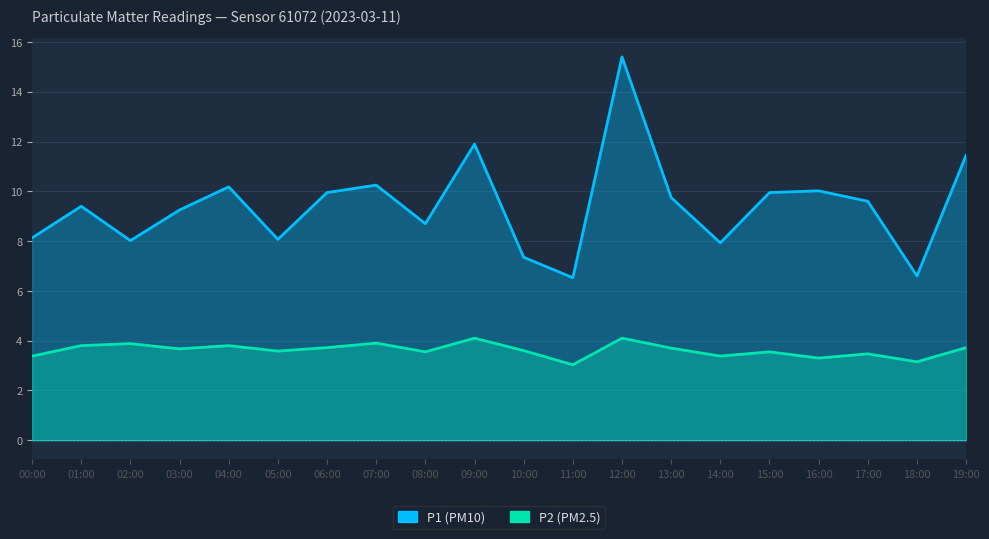

Where is P1 nearest to the value 10?

16:00